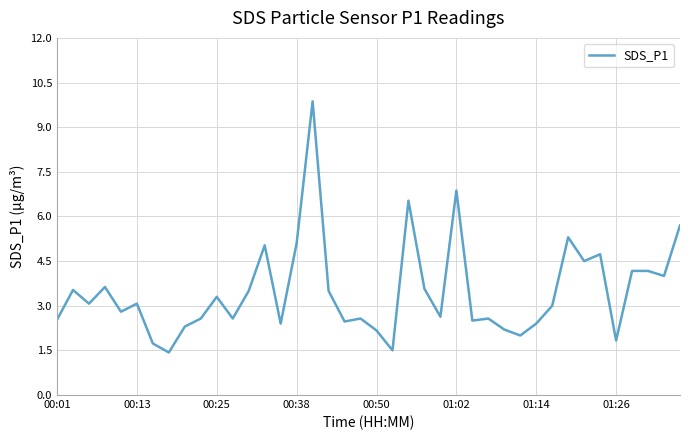

What is the minimum value shown in the chart?

1.4